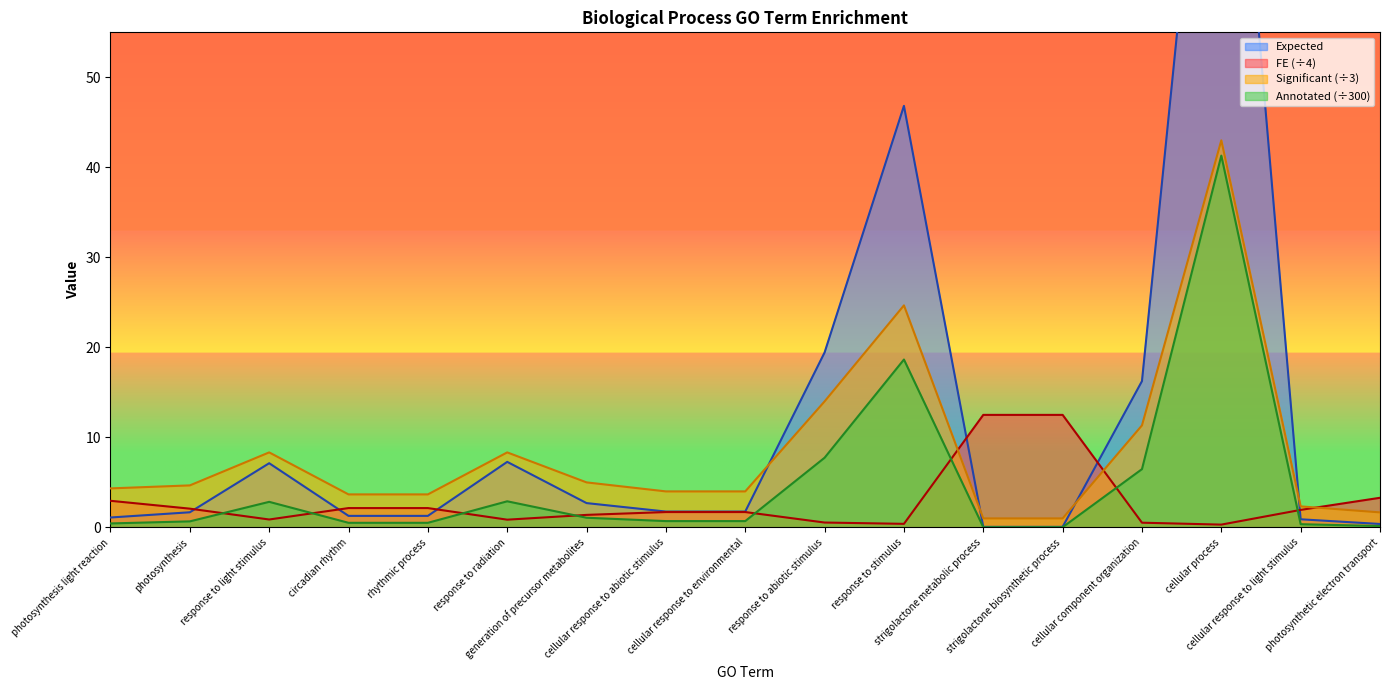

What is the sum of the Expected values at circadian rhythm and cellular component organization?

17.5